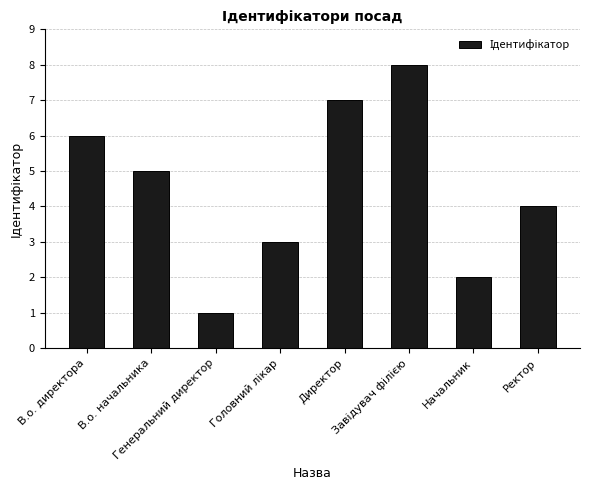

The chart shows a value of 1 at Генеральний директор. True or false?

True